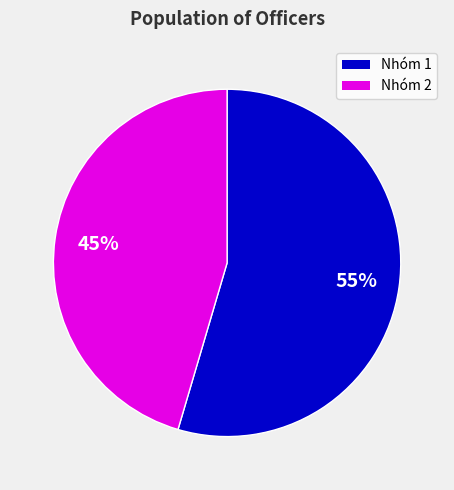

To the nearest percent, what is the average slice percentage?

50%